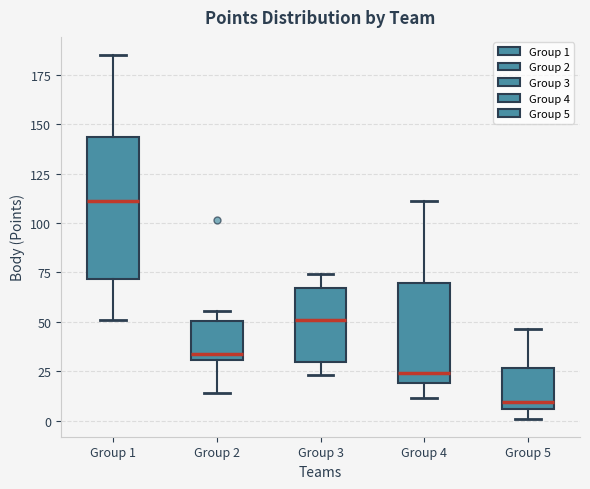

Reading left to right, read every box against the y-axis: the position of its median line, the range the box covers, and the ends of its whiskers. The values are not printed on the chart, so give them approximately, as read against the axis.

Group 1: median 110, box 70 to 145, whiskers 50 to 185
Group 2: median 35, box 30 to 50, whiskers 15 to 55
Group 3: median 50, box 30 to 65, whiskers 25 to 75
Group 4: median 25, box 20 to 70, whiskers 10 to 110
Group 5: median 10, box 5 to 25, whiskers 0 to 45